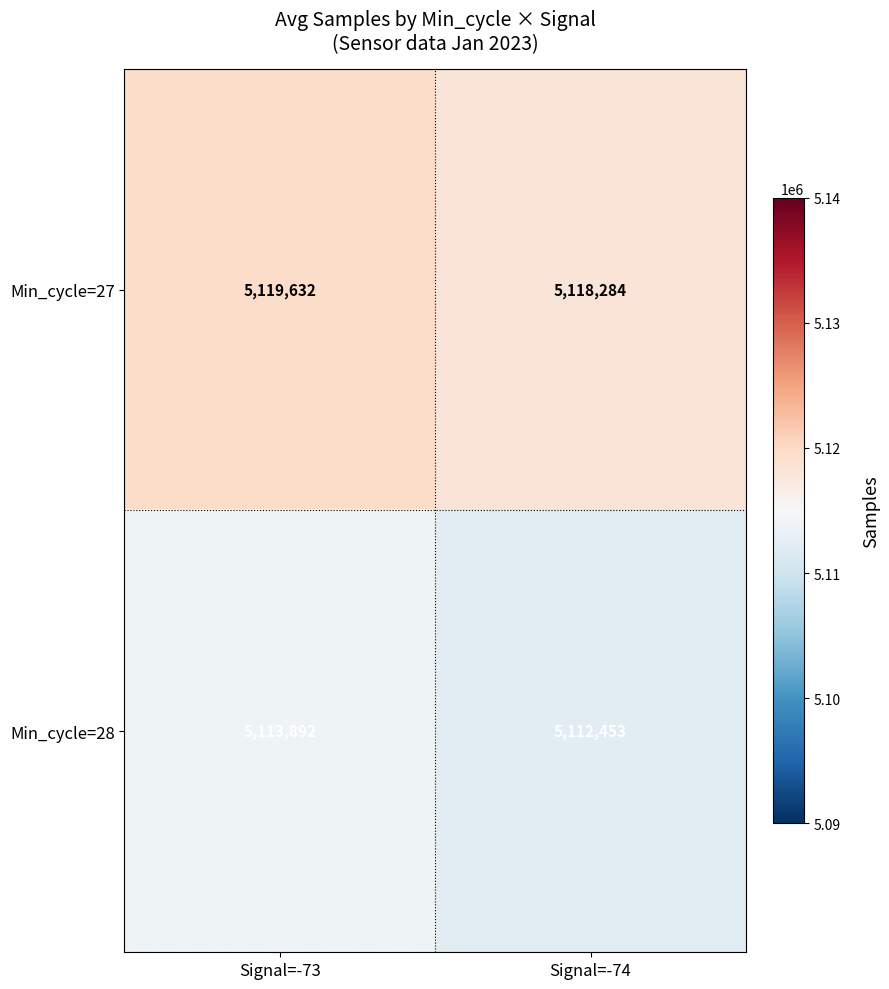

At Signal=-74, list the series in order from smallest to largest.

Min_cycle=28, Min_cycle=27